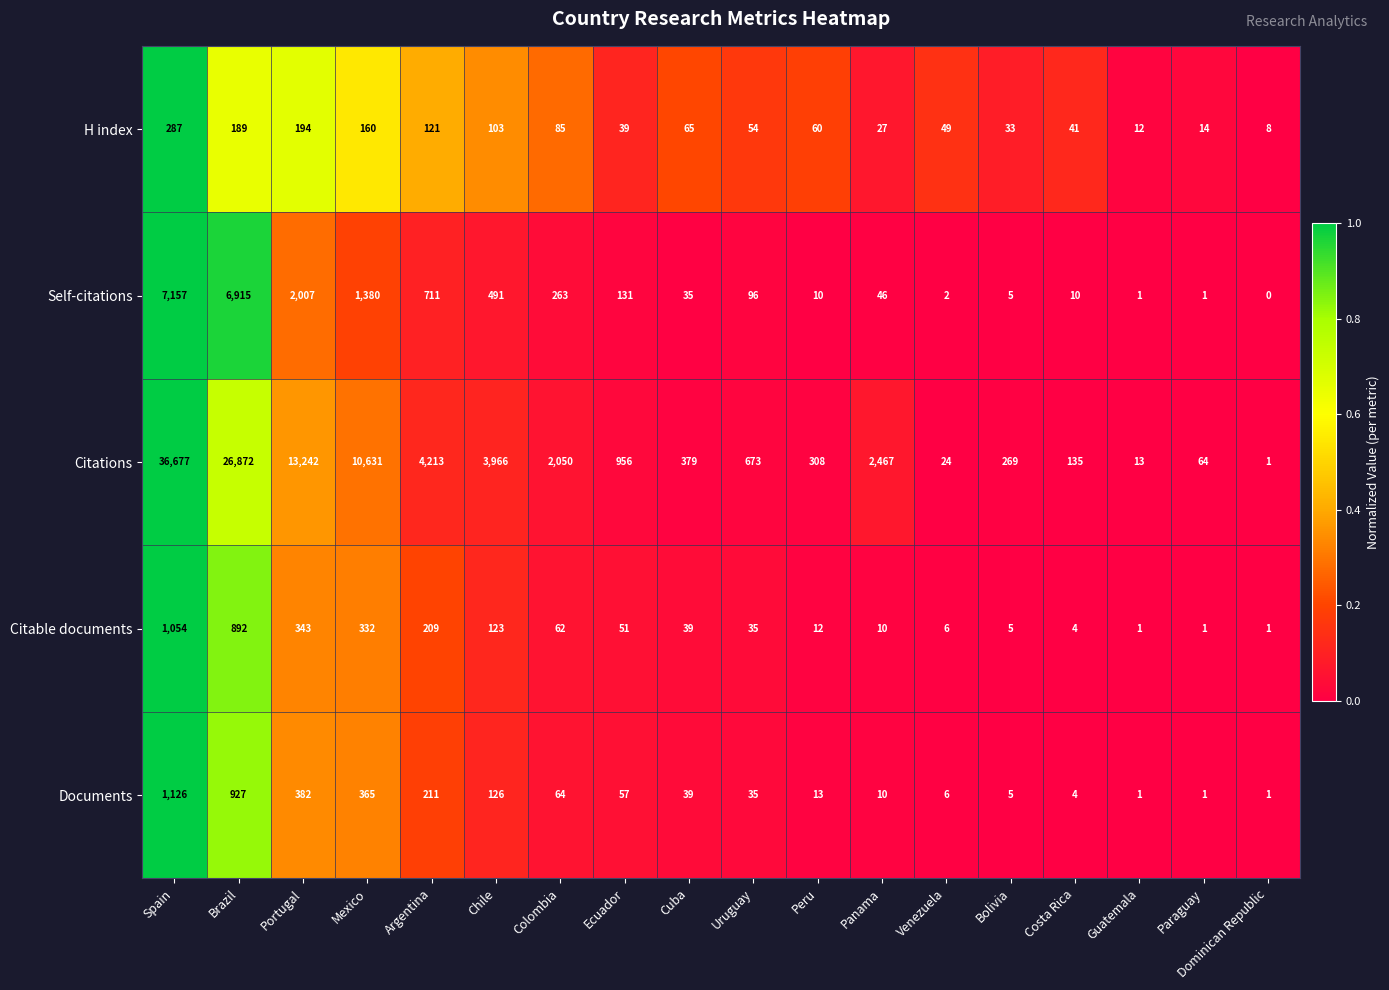

The value of Citations at Ecuador is 956. True or false?

True